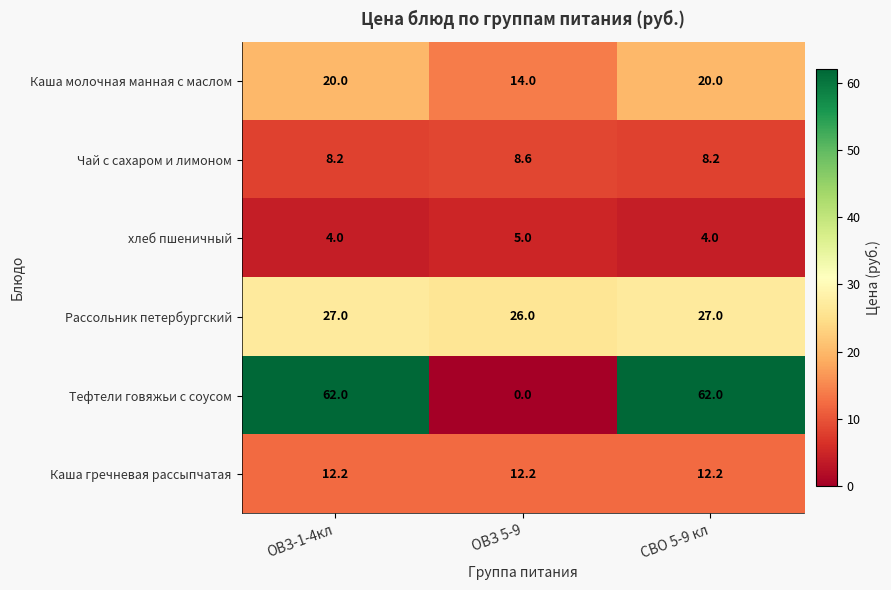

Reading right to left, transcribe all the data shown in this chart.

Каша молочная манная с маслом: 20.0	14.0	20.0
Чай с сахаром и лимоном: 8.2	8.6	8.2
хлеб пшеничный: 4.0	5.0	4.0
Рассольник петербургский: 27.0	26.0	27.0
Тефтели говяжьи с соусом: 62.0	0.0	62.0
Каша гречневая рассыпчатая: 12.2	12.2	12.2